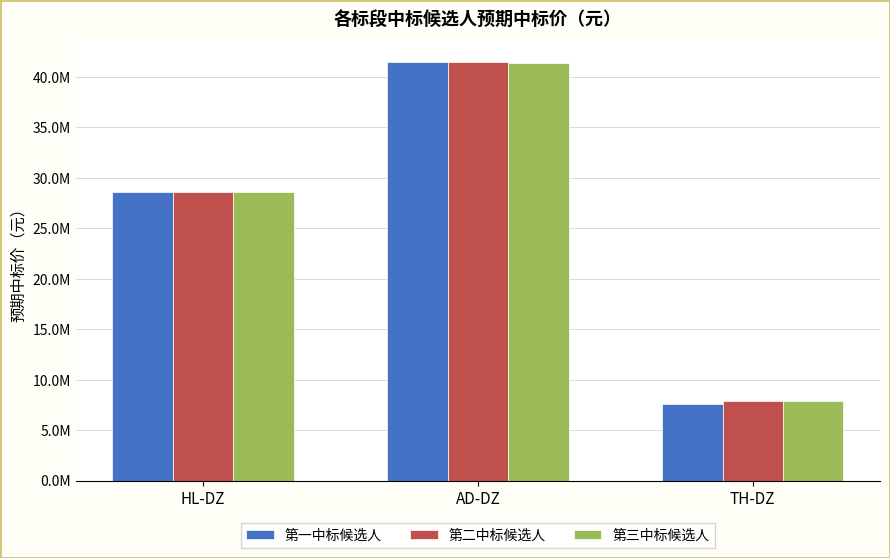

What are all the series names shown in the legend?

第一中标候选人, 第二中标候选人, 第三中标候选人